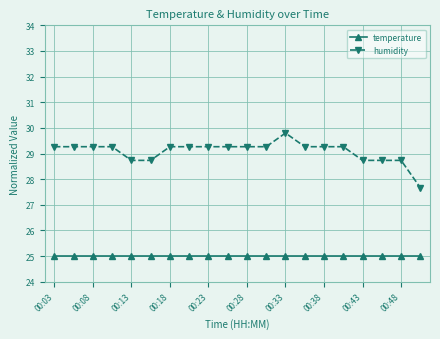

True or false: humidity has more than 0 points higher than both neighbors.

True